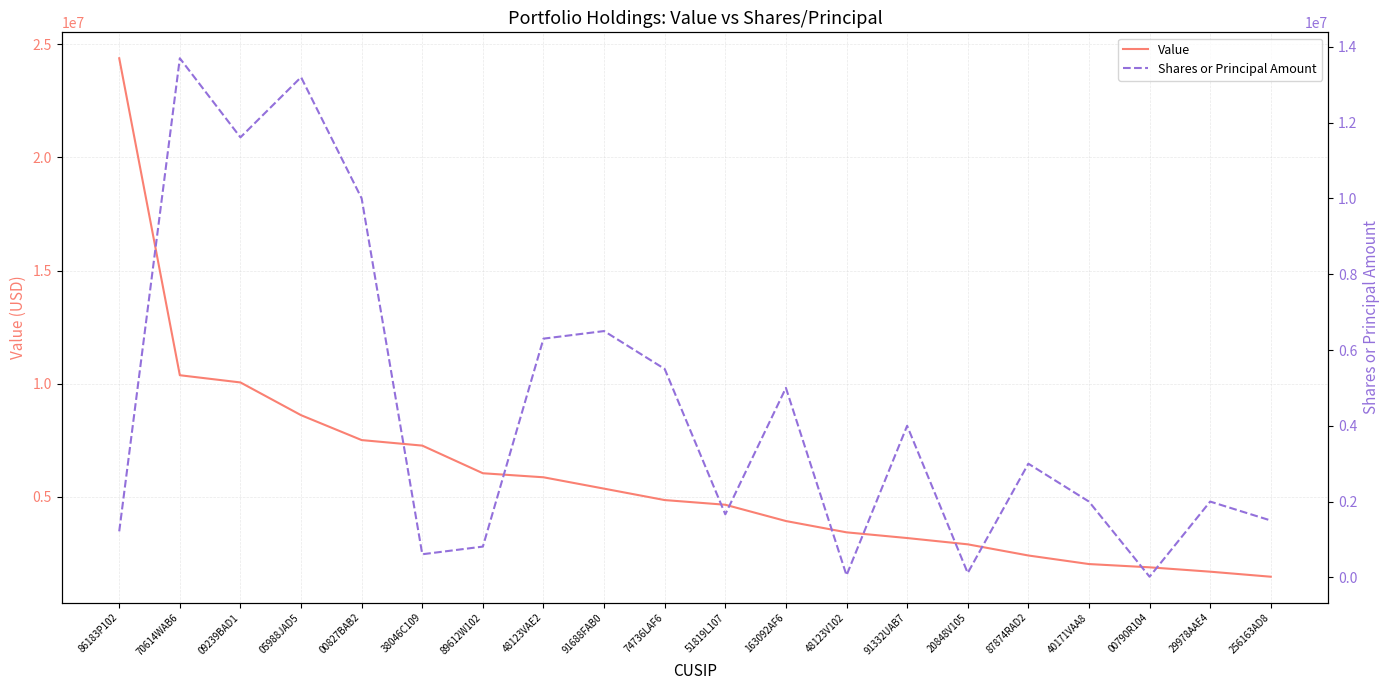

Between which two adjacent categories do Value and Shares or Principal Amount first intersect?

86183P102 and 70614WAB6